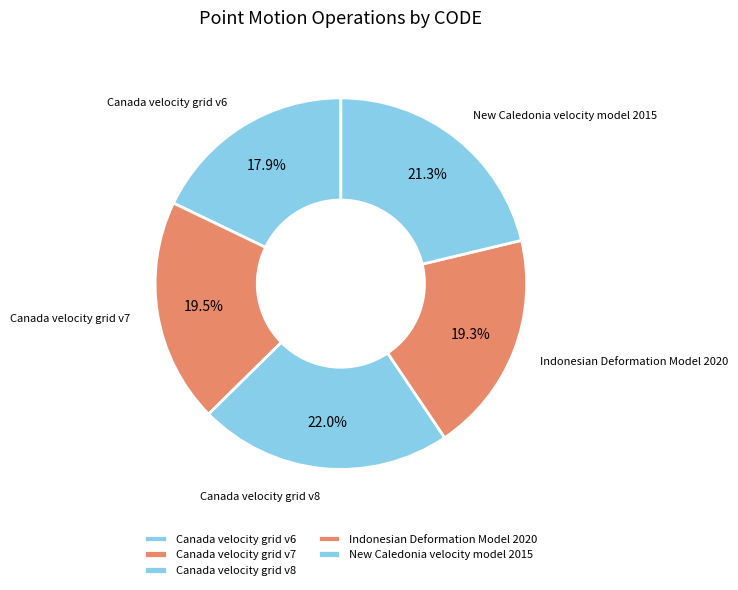

Does any single category account for the majority?

No